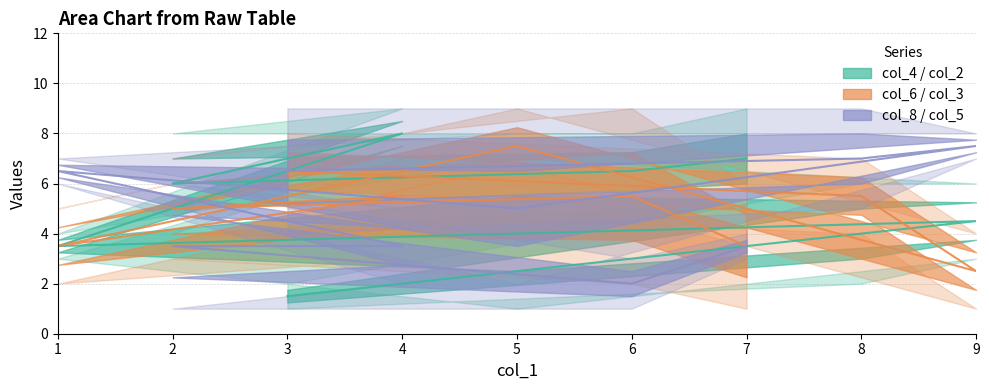

Which category has the lowest value in the col_8 series?

6